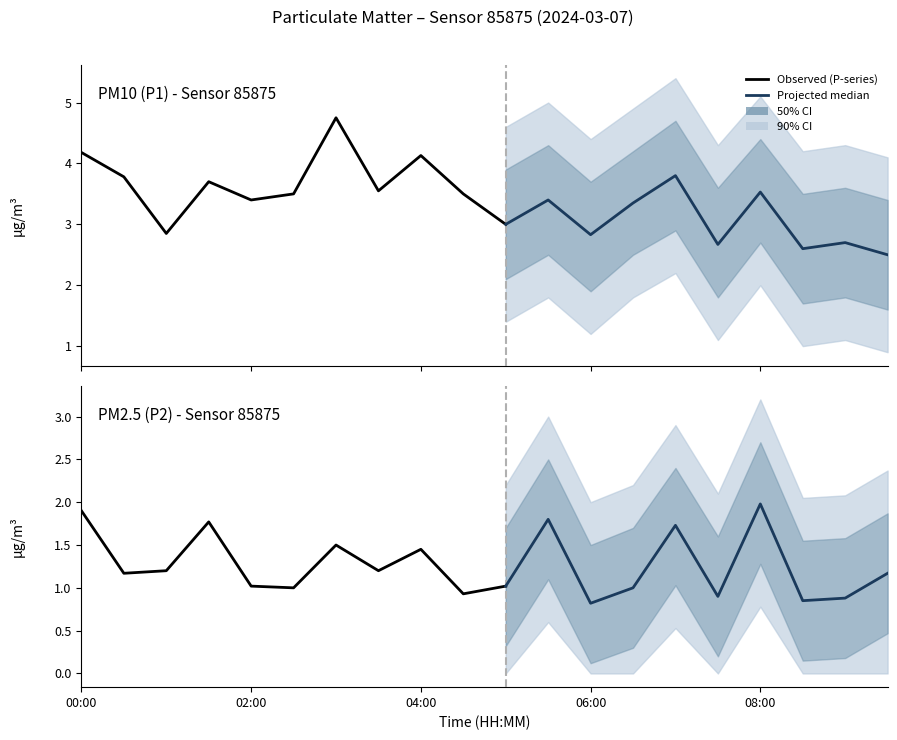

Where is the first local maximum for P2?

01:30